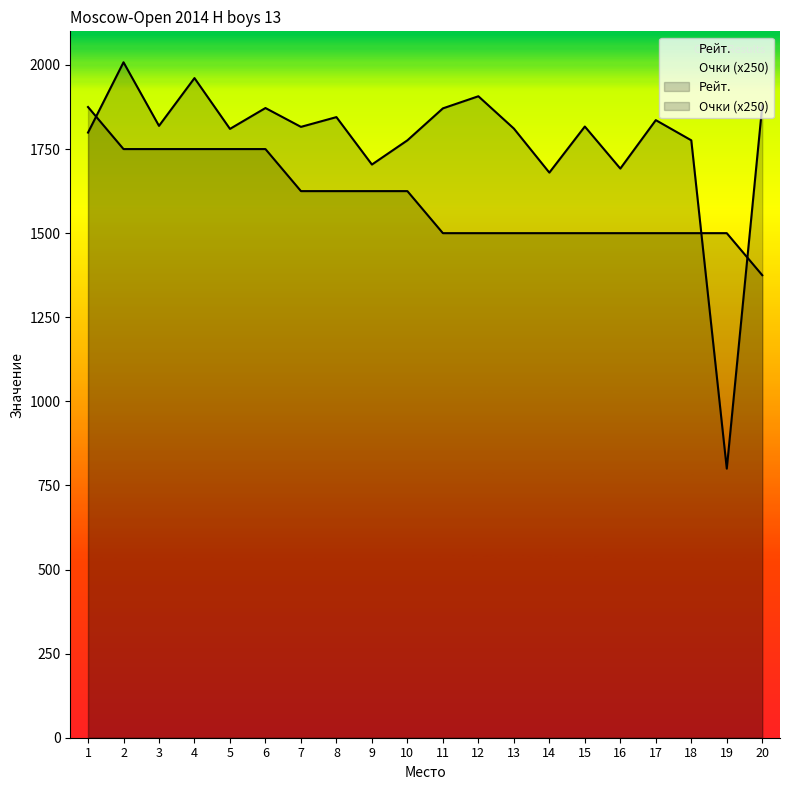

What is the total value across all series at 20?

3254